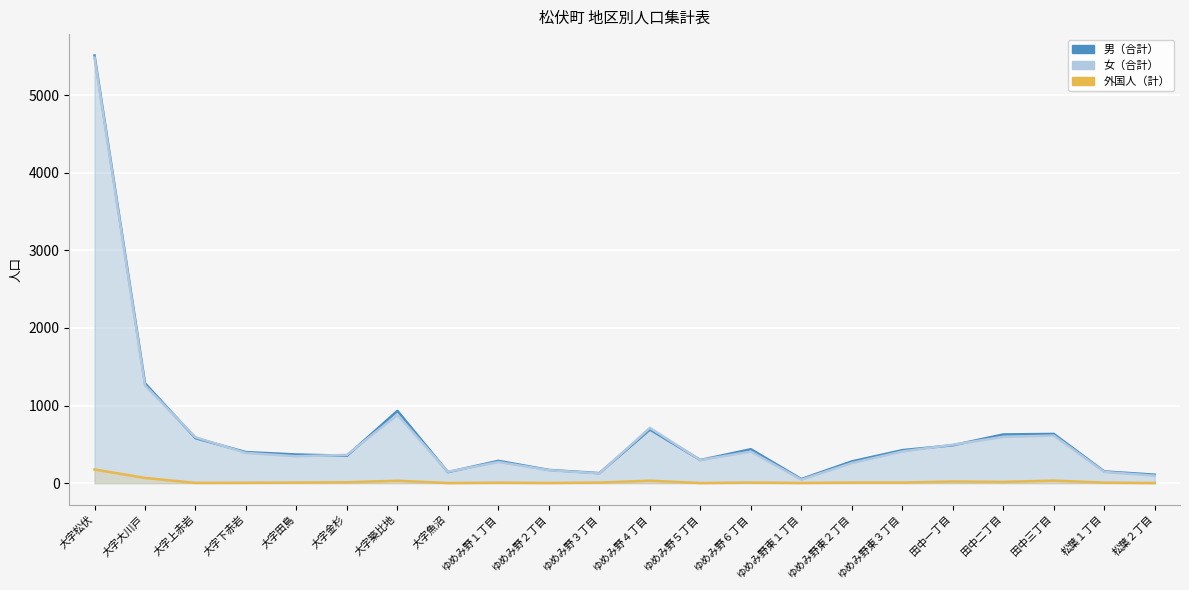

How many interior local peaks does the 男（合計） series have?

5